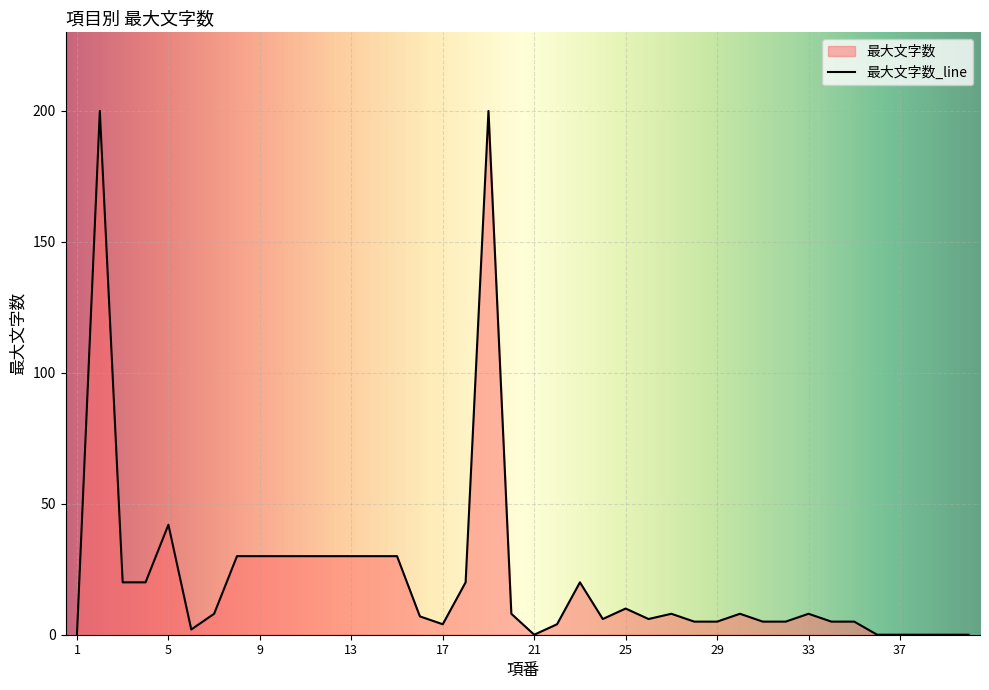

Reading left to right, transcribe all the data shown in this chart.

1=0	2=200	3=20	4=20	5=42	6=2	7=8	8=30	9=30	10=30	11=30	12=30	13=30	14=30	15=30	16=7	17=4	18=20	19=200	20=8	21=0	22=4	23=20	24=6	25=10	26=6	27=8	28=5	29=5	30=8	31=5	32=5	33=8	34=5	35=5	36=0	37=0	38=0	39=0	40=0